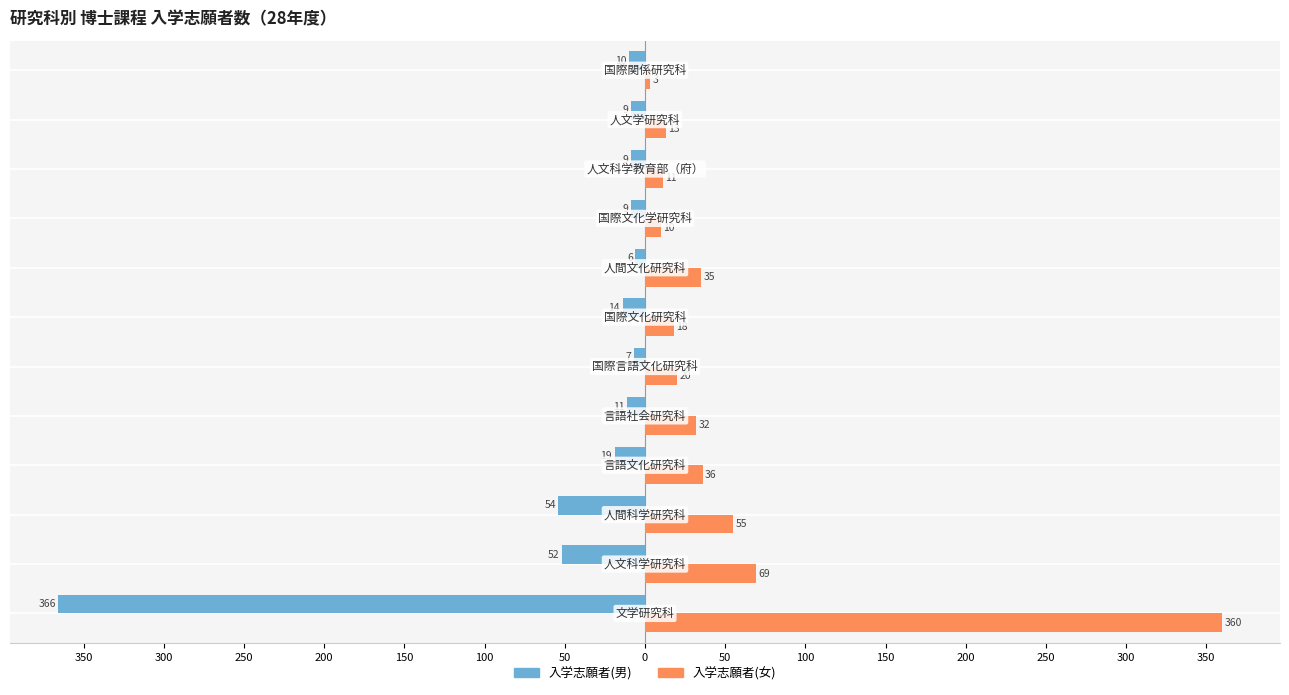

What are all the series names shown in the legend?

入学志願者(男), 入学志願者(女)